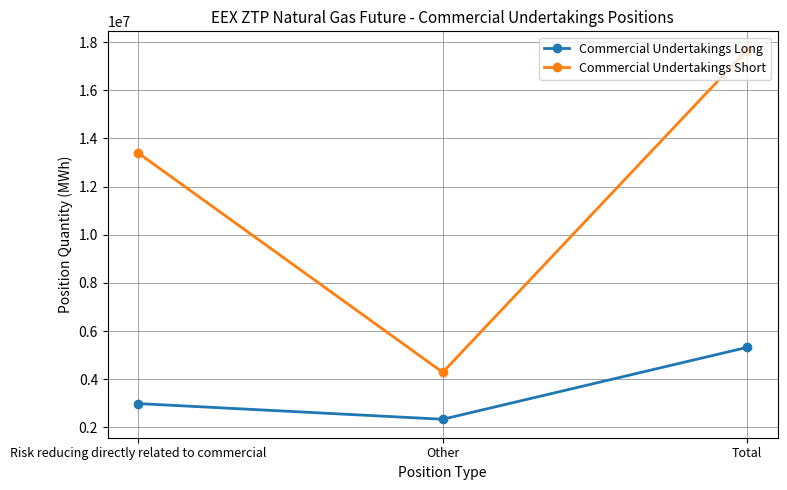

True or false: Commercial Undertakings Short has a value of 17678622 at Total.

True